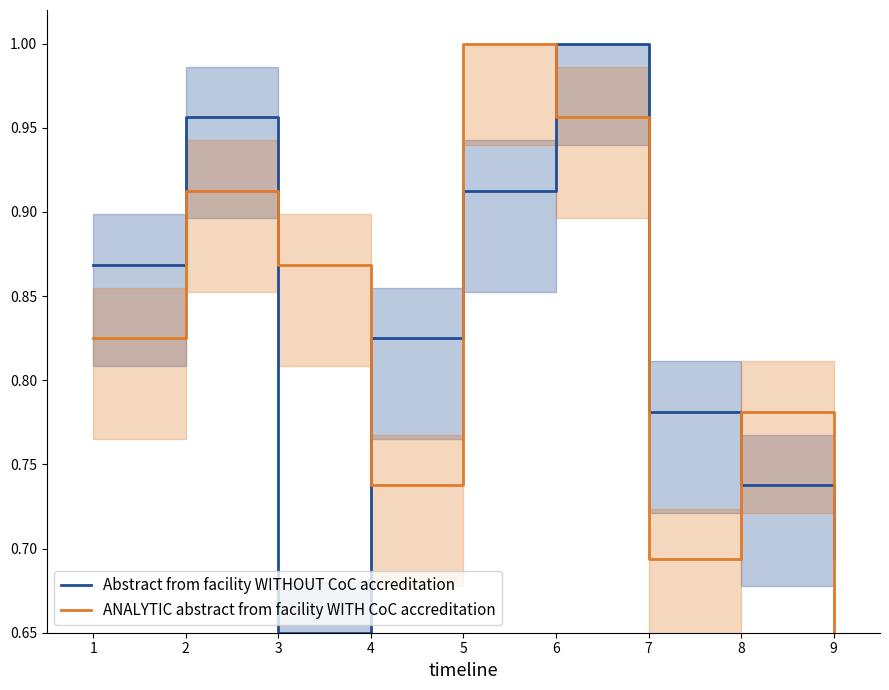

After their last crossing, which series has the higher values: ANALYTIC abstract from facility WITH CoC accreditation or Abstract from facility WITHOUT CoC accreditation?

Abstract from facility WITHOUT CoC accreditation